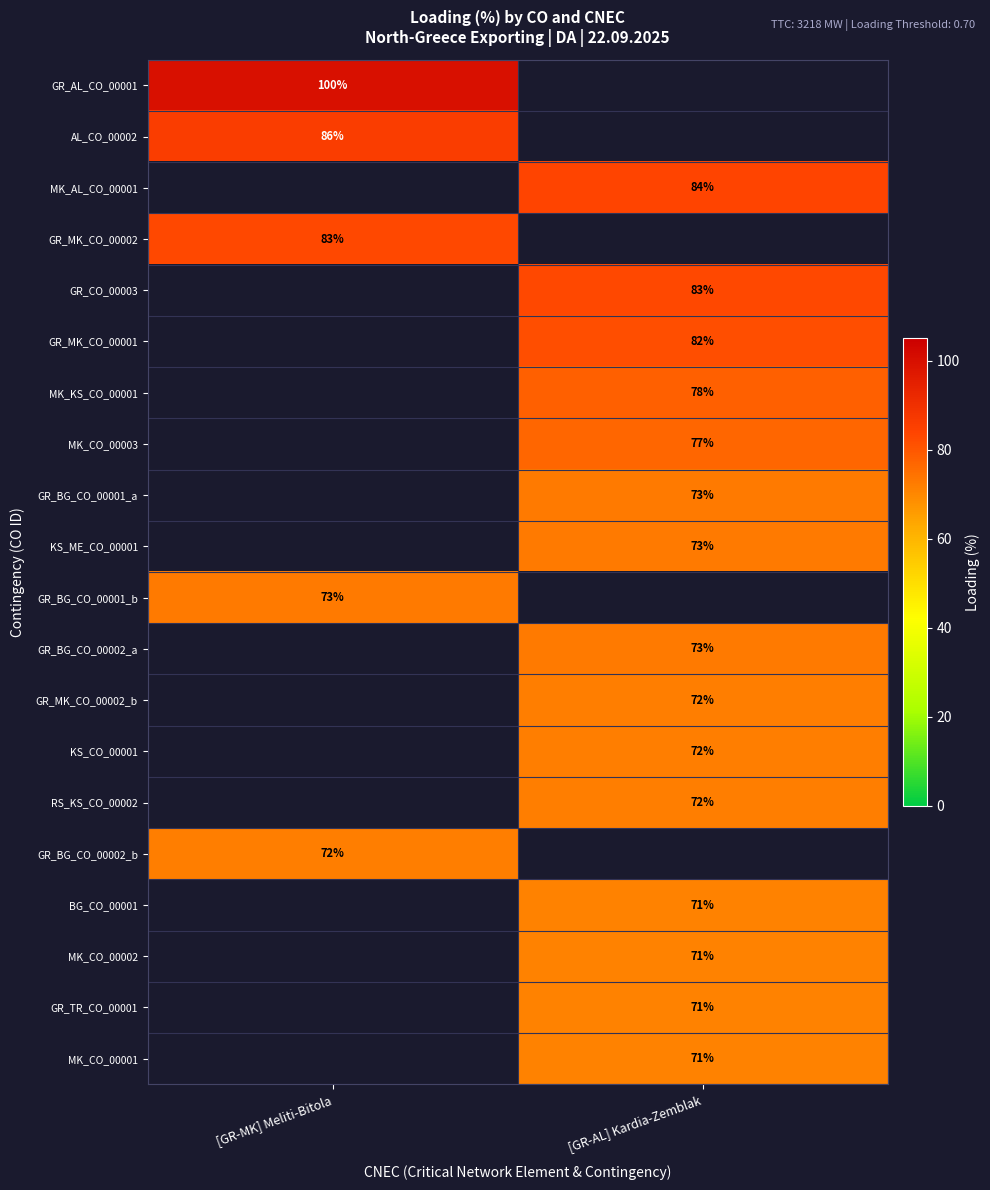

What is the minimum value shown in the chart?

71.0